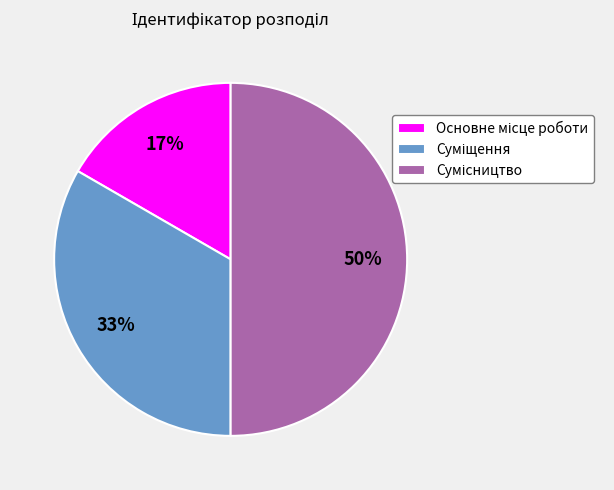

Count the number of slices in the pie.

3